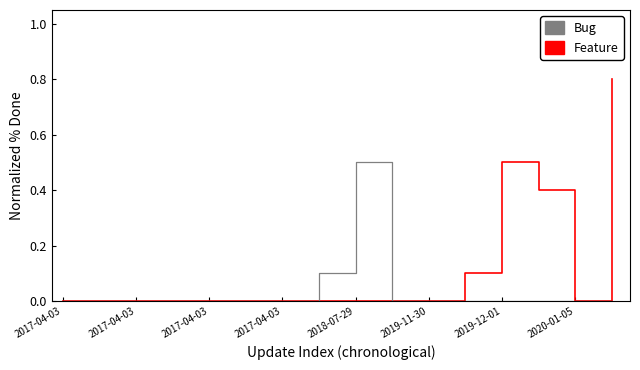

Which series has the largest total across all categories?

Feature